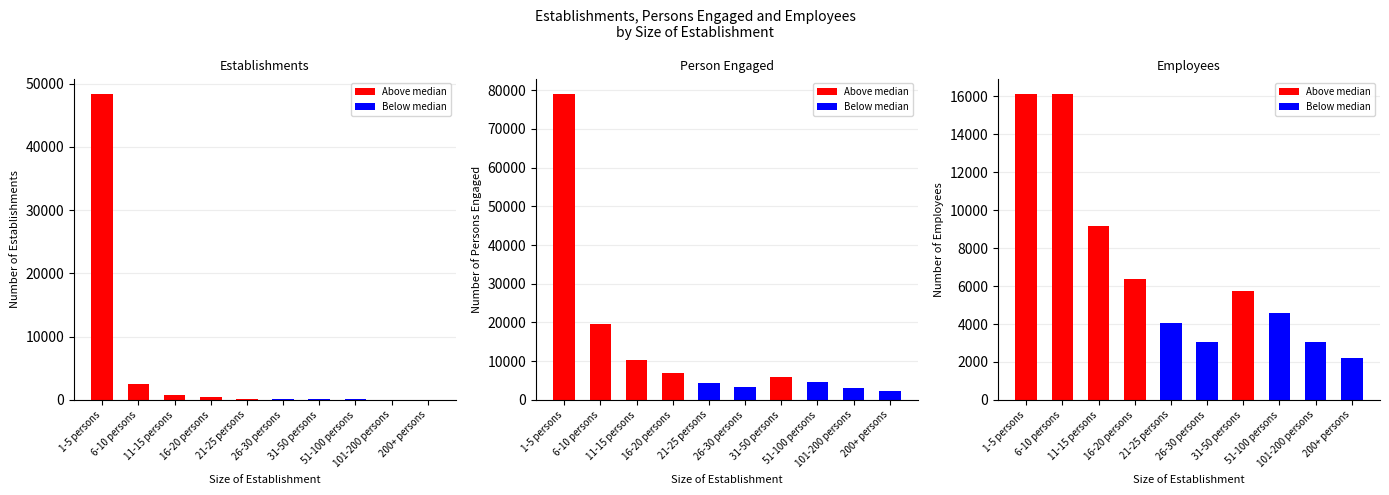

What is the label of the 10th bar from the left?

200+ persons